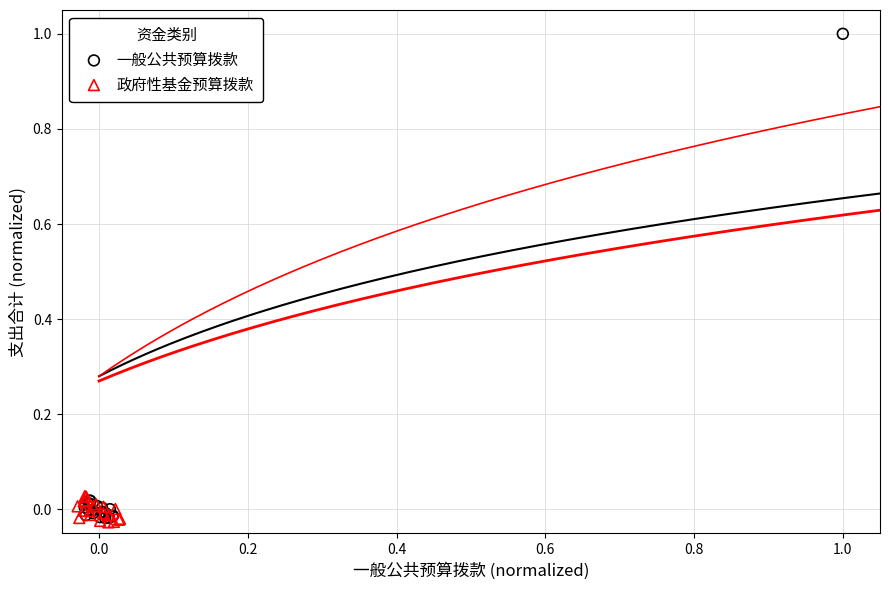

Which series has the largest Y range (max minus min)?

一般公共预算拨款